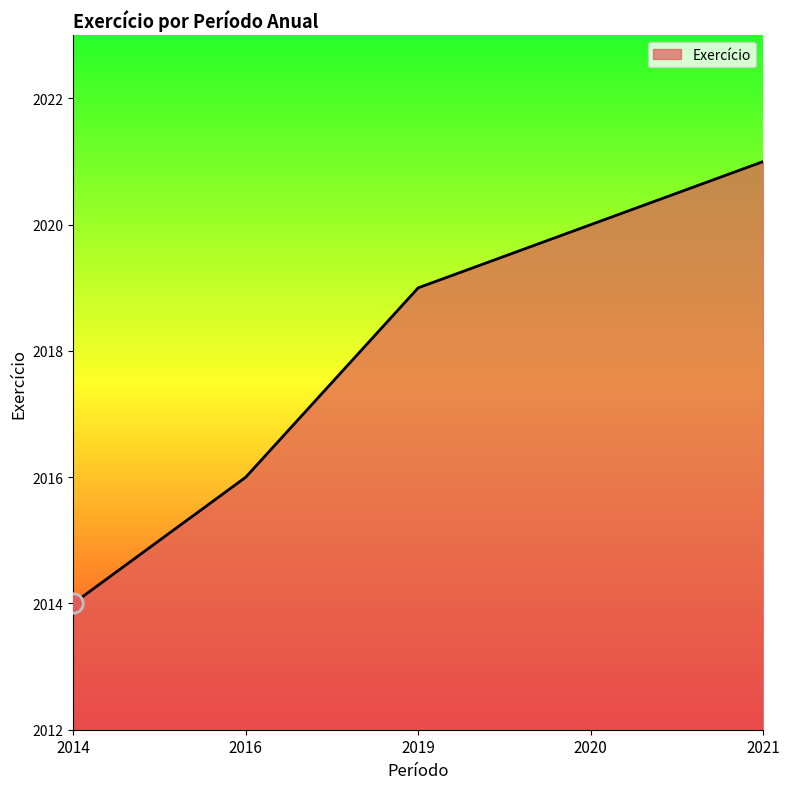

Rank the categories by value from highest to lowest.

2021, 2020, 2019, 2016, 2014